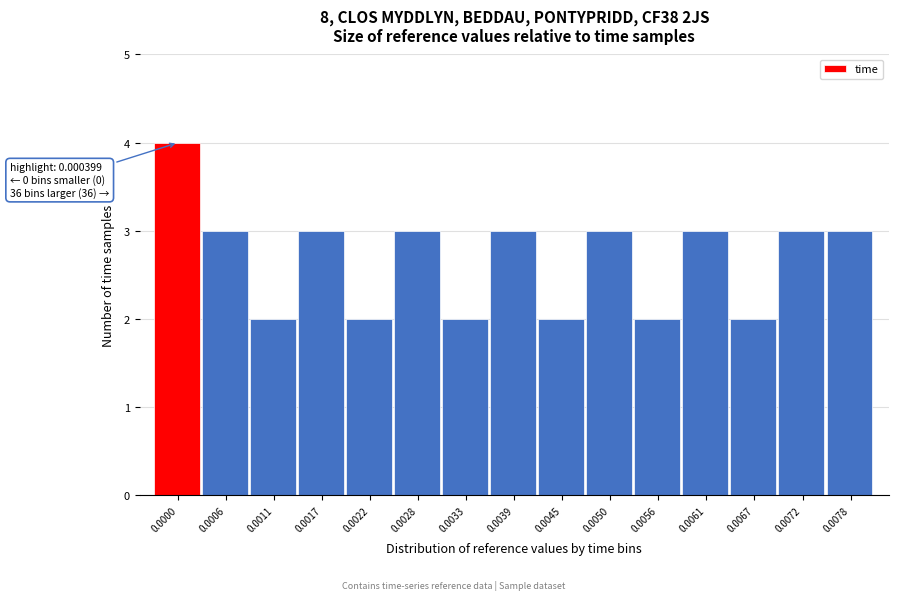

Reading left to right, transcribe all the data shown in this chart.

0.0000=4	0.0006=3	0.0011=2	0.0017=3	0.0022=2	0.0028=3	0.0033=2	0.0039=3	0.0045=2	0.0050=3	0.0056=2	0.0061=3	0.0067=2	0.0072=3	0.0078=3